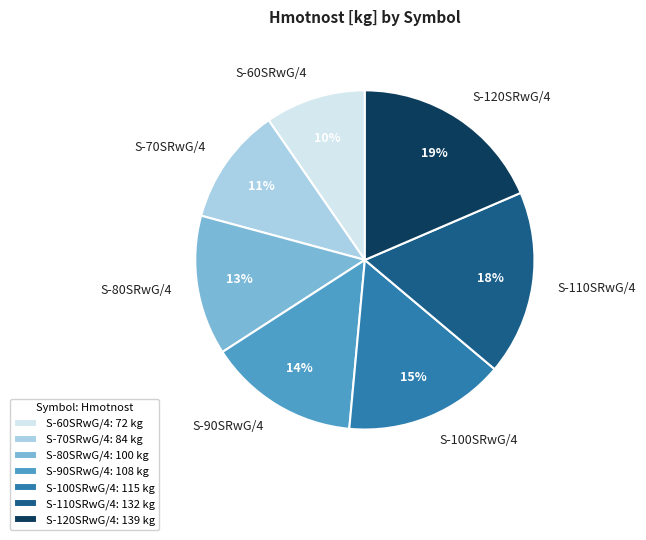

Is the sum of S-70SRwG/4 and S-80SRwG/4 greater than half?

No